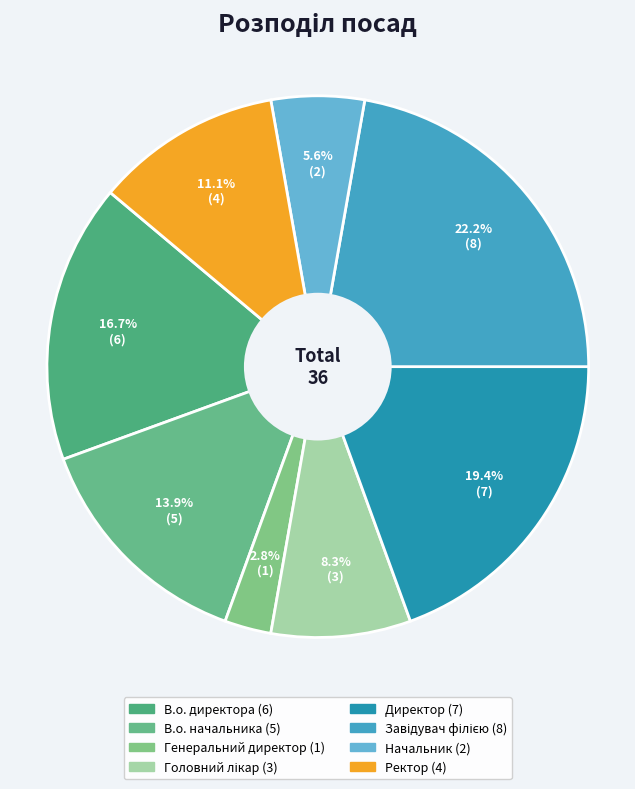

To the nearest percent, what is the combined percentage of Начальник and В.о. начальника?

19%